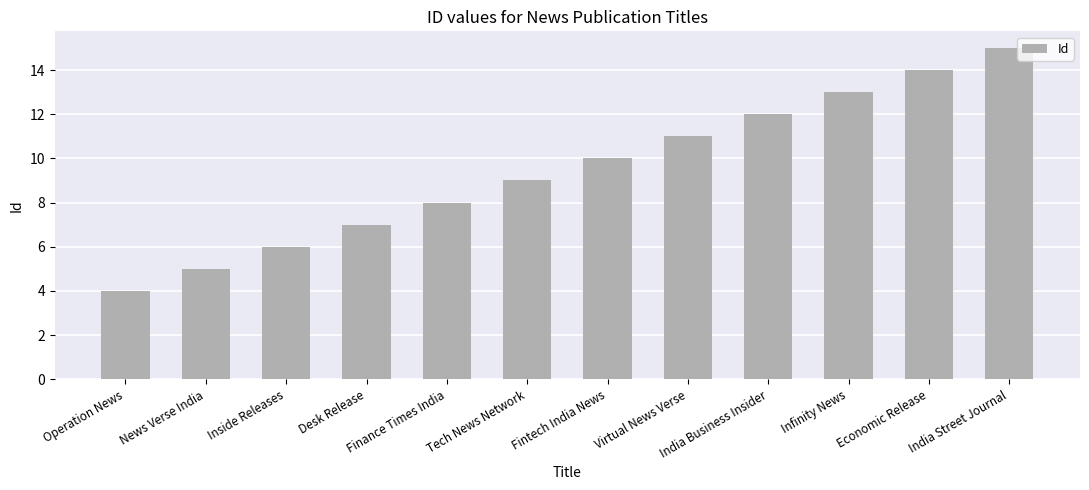

Read the value at Tech News Network.

9